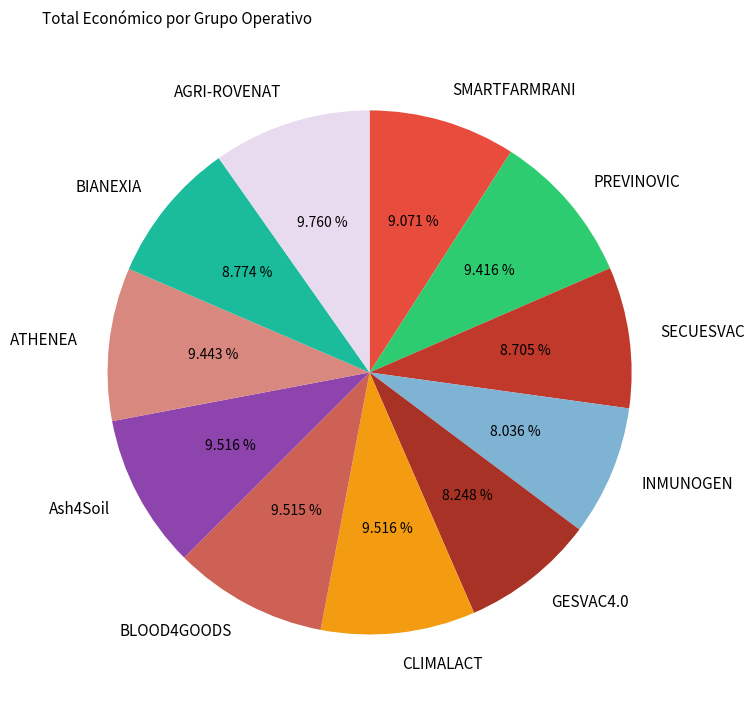

To the nearest percent, what percentage of the pie is INMUNOGEN?

8%